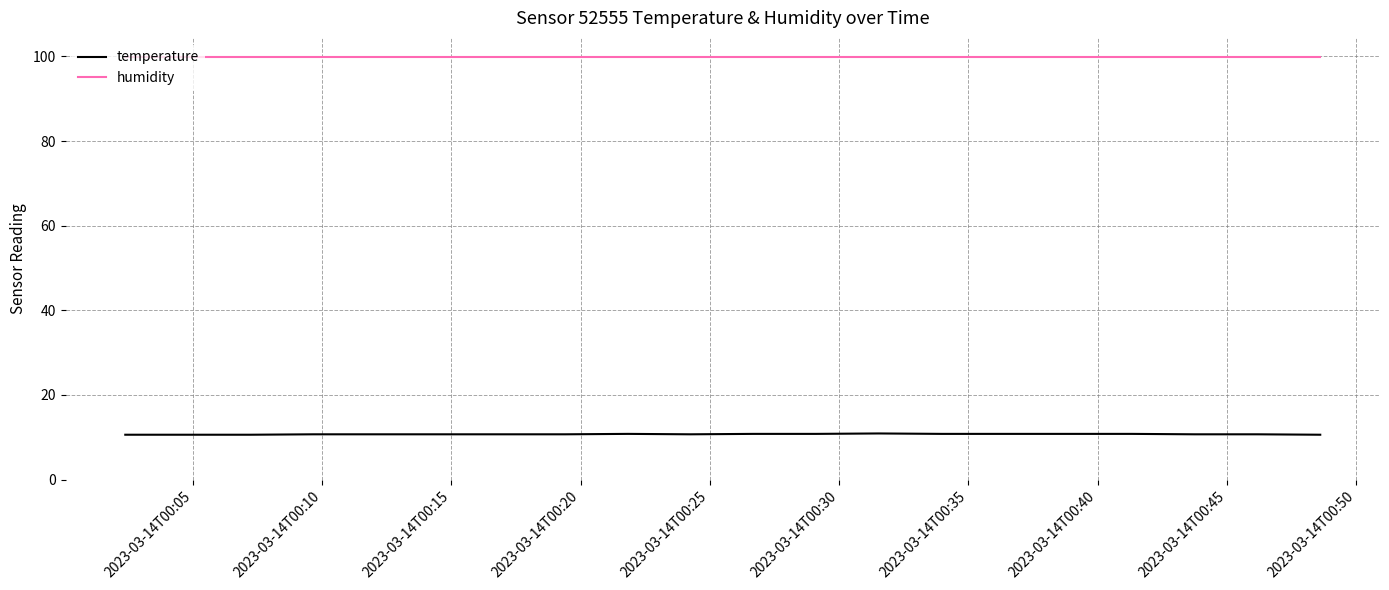

What is the difference between the maximum and minimum values in the temperature series?

0.3